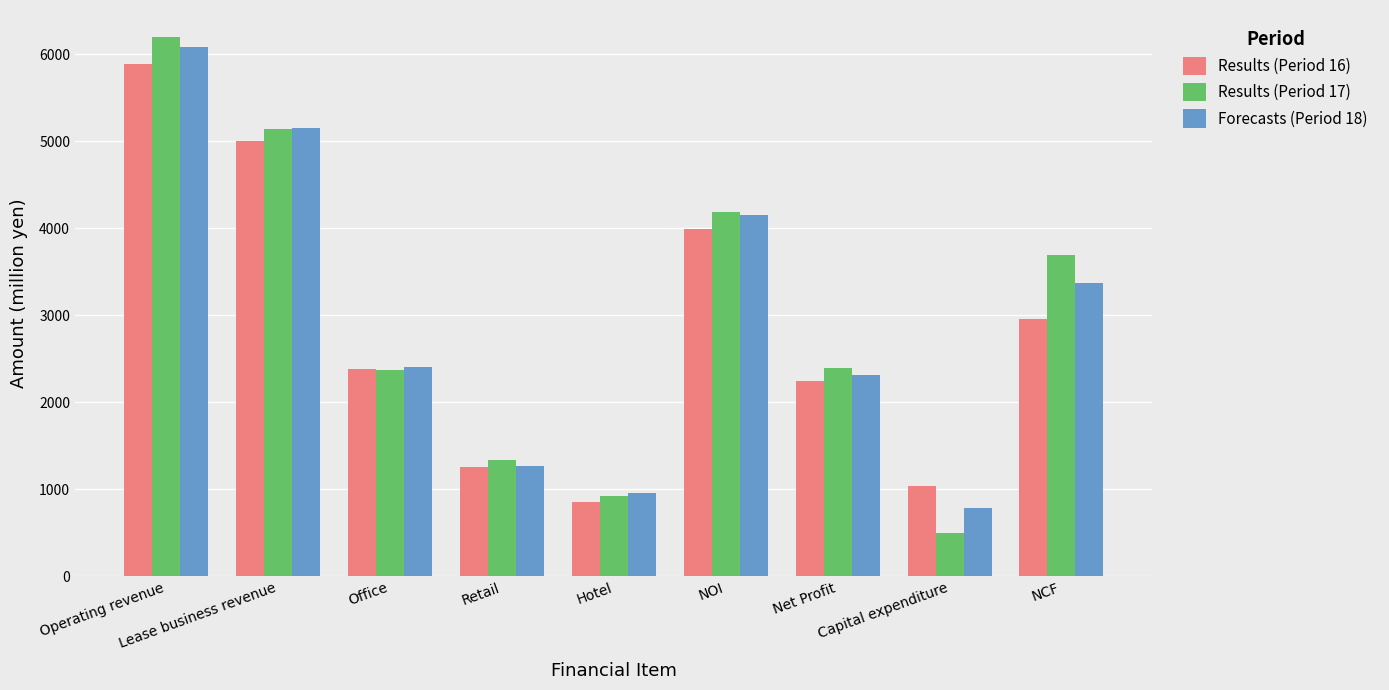

What is the minimum value shown in the chart?

491